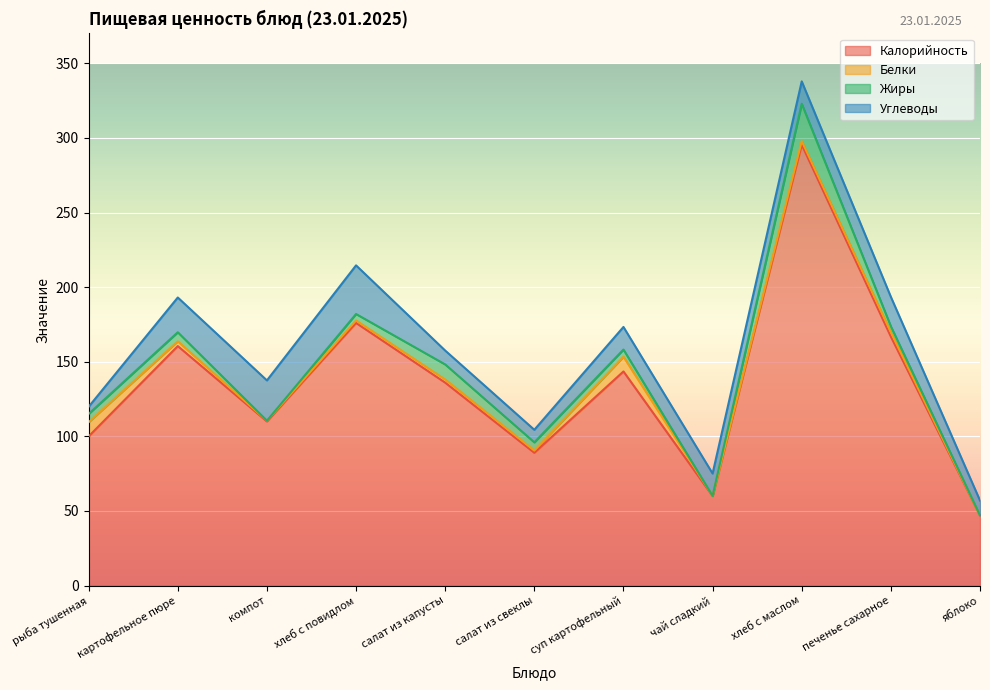

What position from the left is салат из капусты?

5